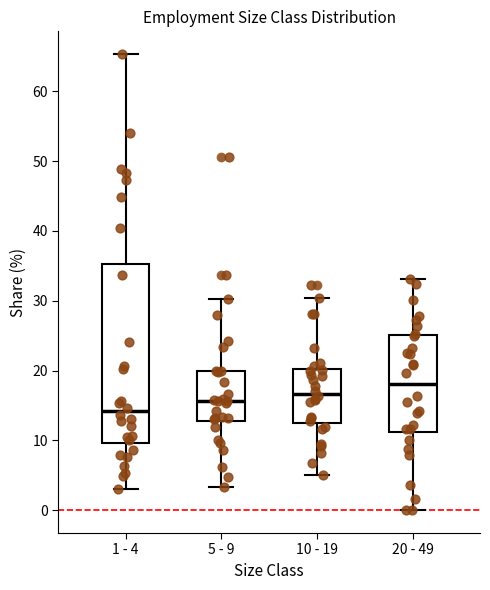

Where does the median line of the box for 20 - 49 sit on the y-axis? The values are not printed on the chart, so give them approximately, as read against the axis.

18